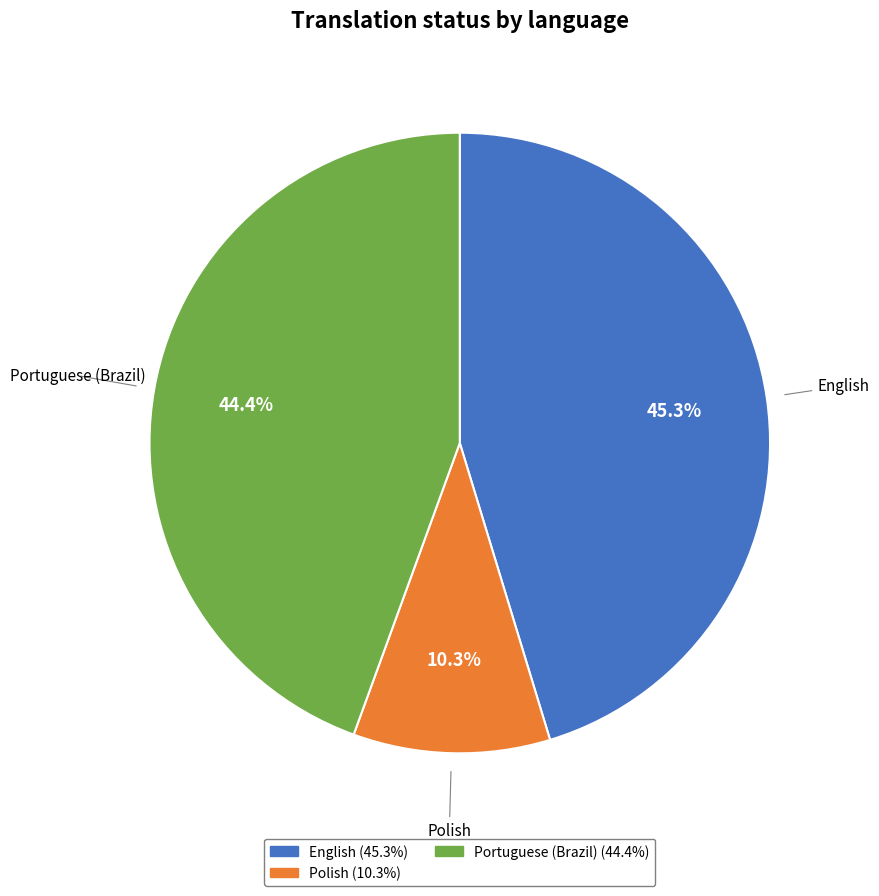

Between Polish and English, which is larger?

English